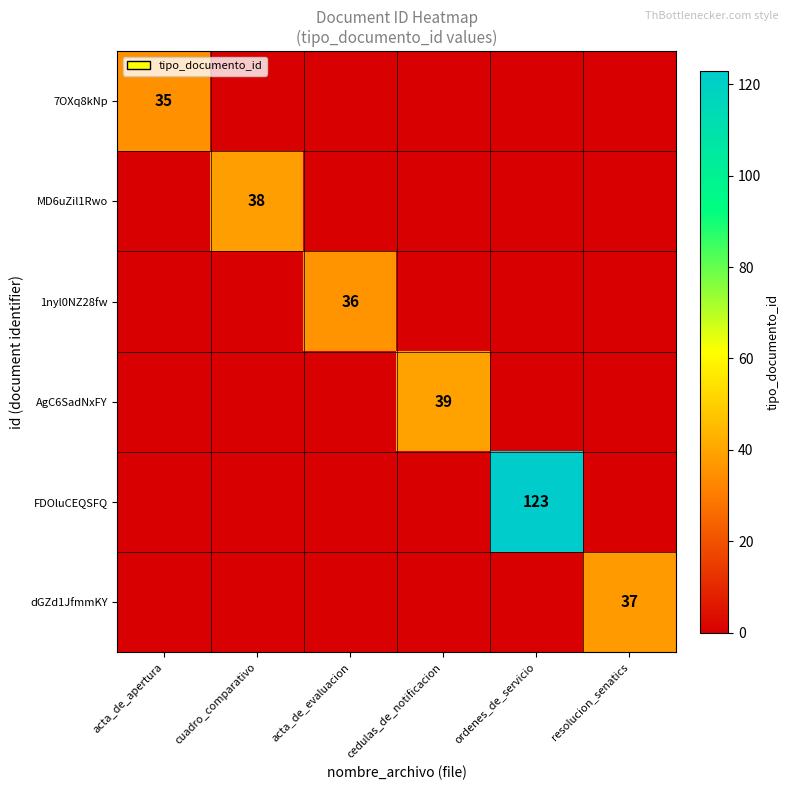

The 1nyl0NZ28fw series shows 22 at acta_de_evaluacion. True or false?

False